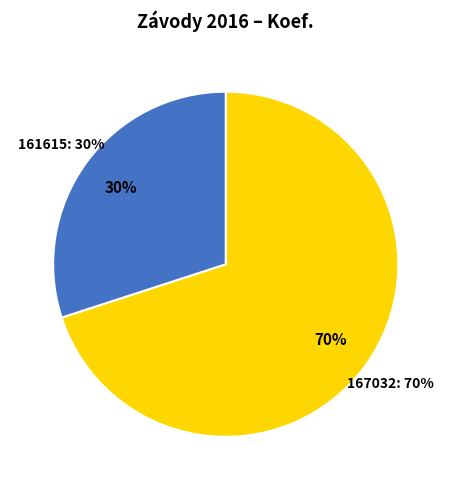

Which slice represents more than half of the pie?

167032